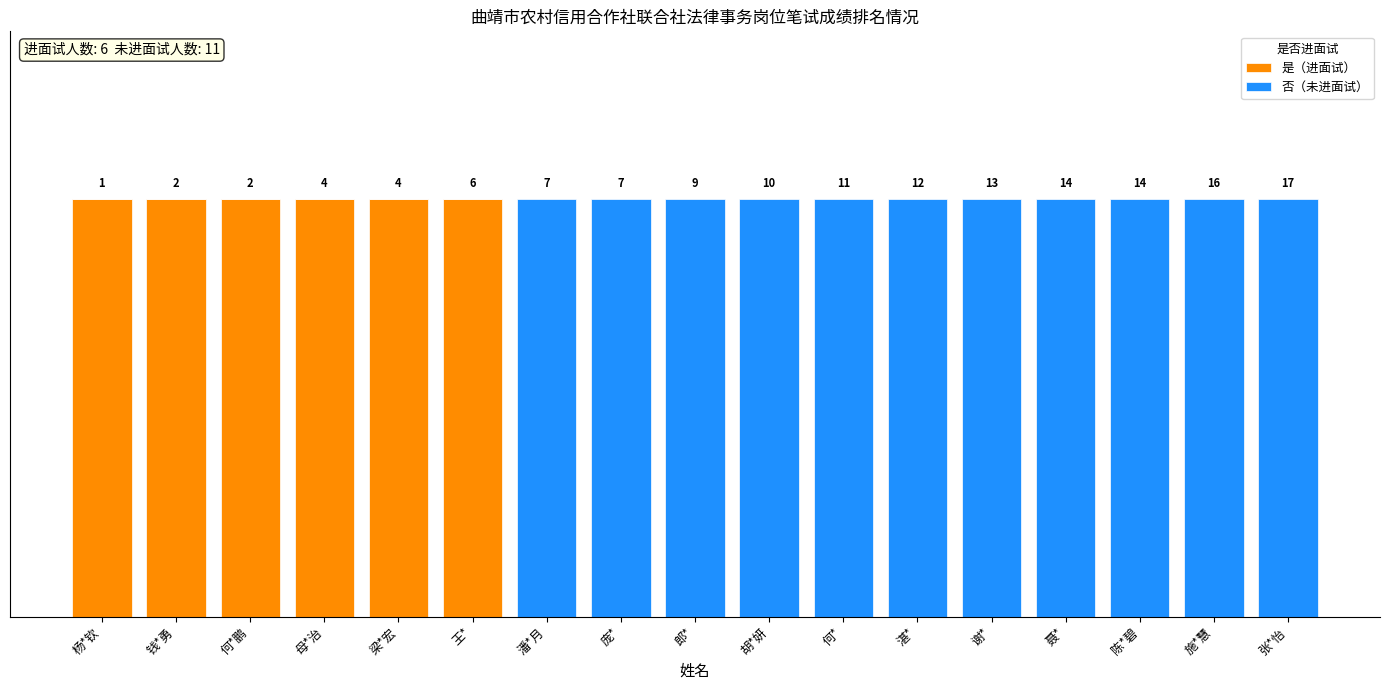

What is the difference between the maximum and second lowest values in the 否（未进面试） series?

1